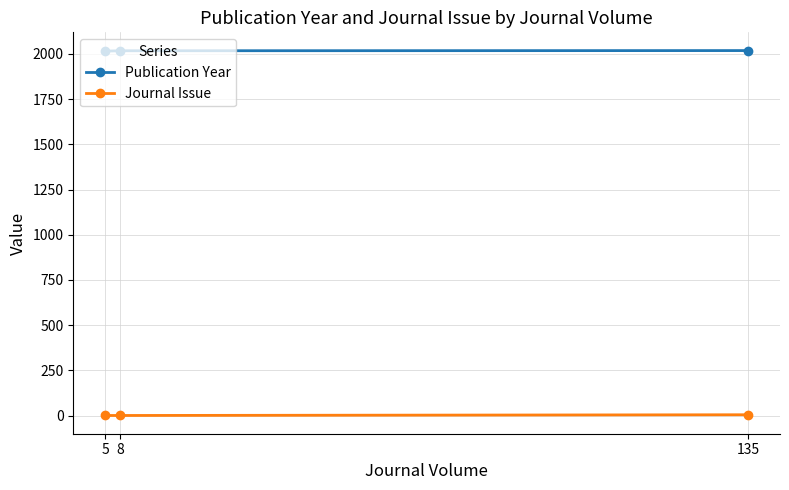

Count the Publication Year values in the range 2015 to 2018.

3